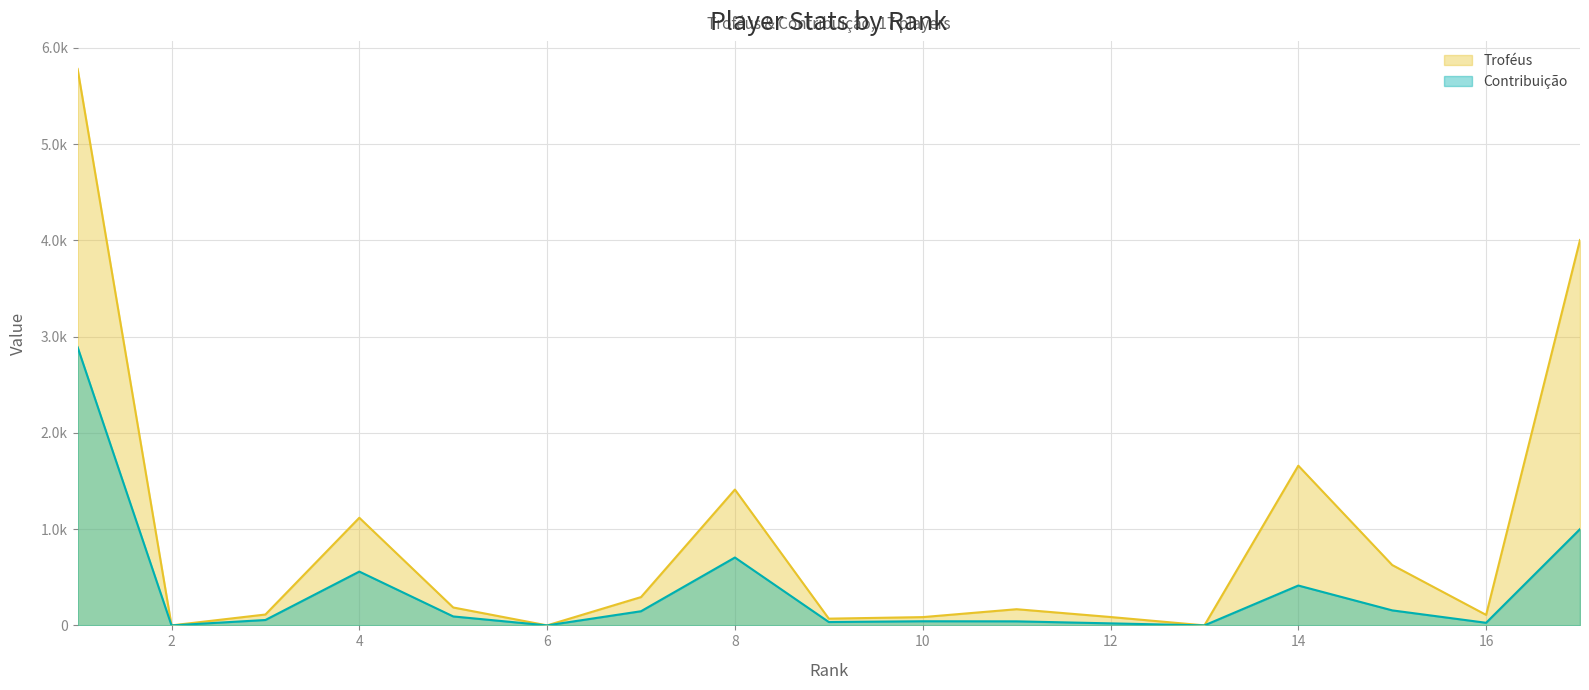

What is the difference between the second highest and minimum values in the Troféus series?

4003